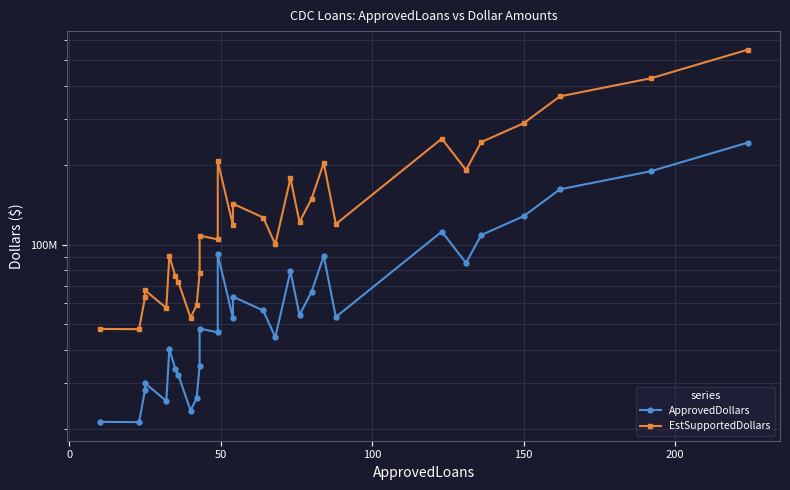

The value of EstSupportedDollars at 19 is 168867912. True or false?

False